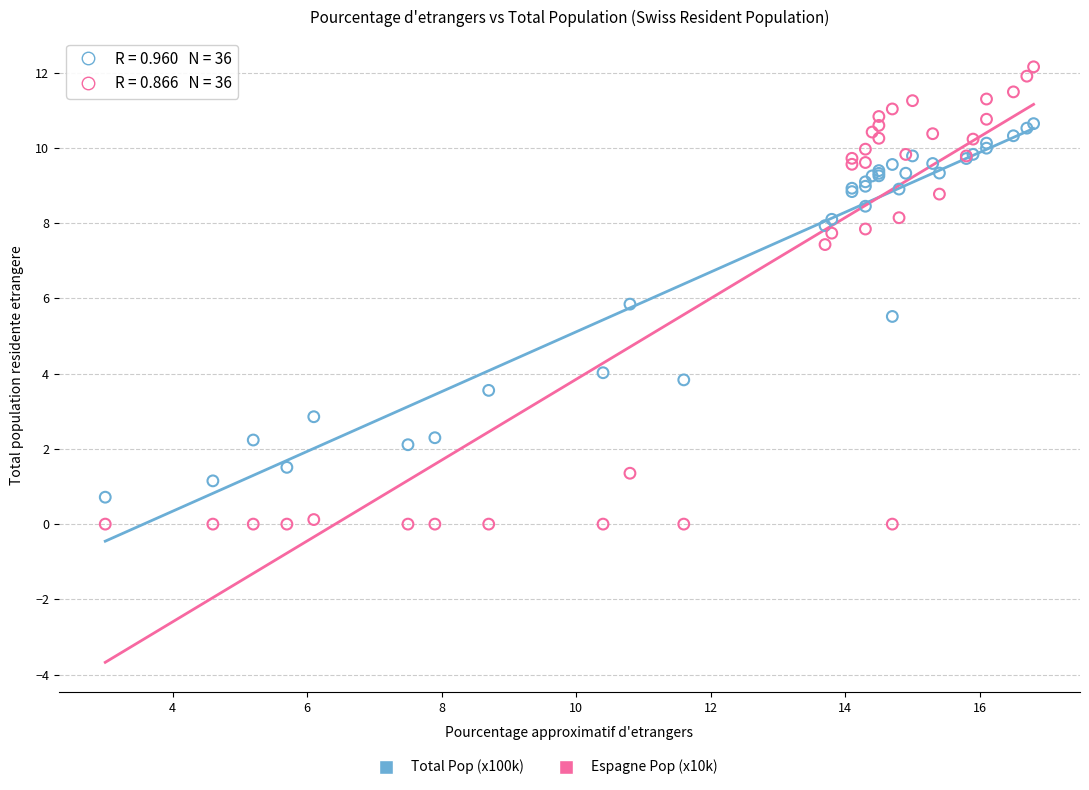

Which series reaches the minimum Y coordinate?

Espagne Pop (x10k)